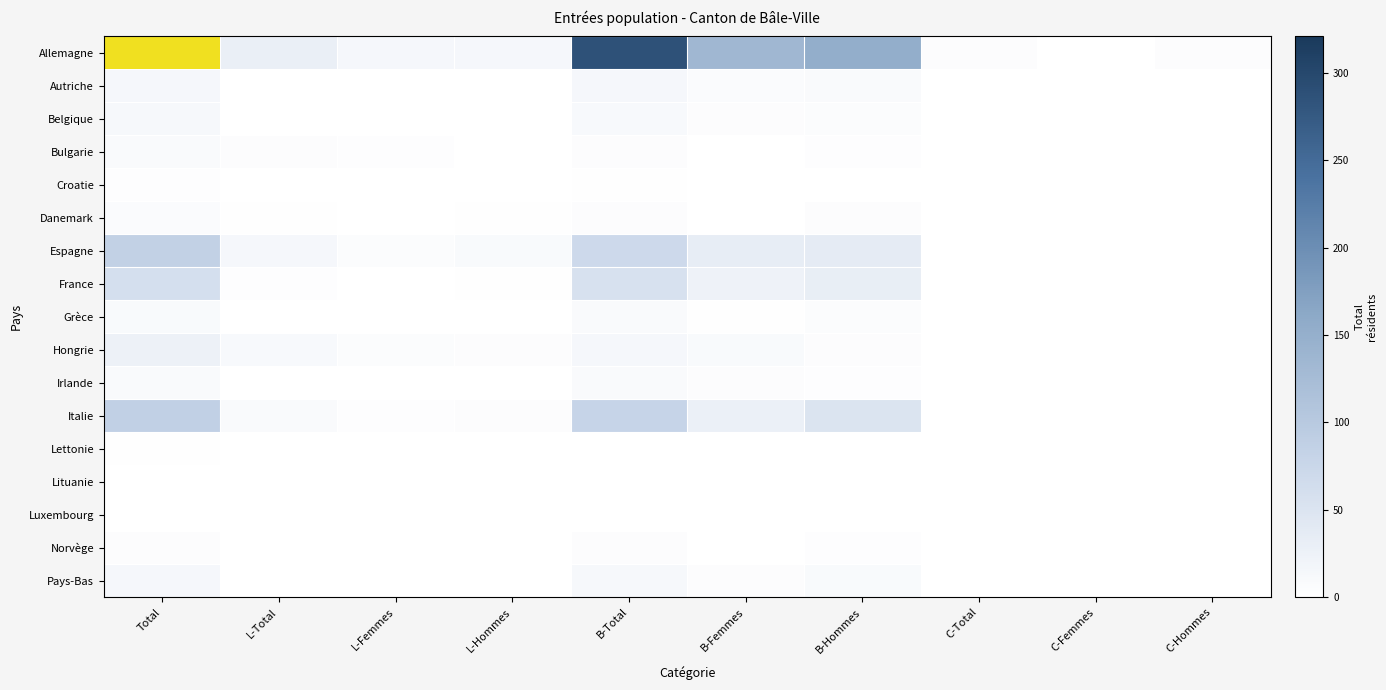

Rank the series by their maximum value, from highest to lowest.

Allemagne, Italie, Espagne, France, Hongrie, Autriche, Pays-Bas, Belgique, Grèce, Bulgarie, Irlande, Danemark, Norvège, Croatie, Lettonie, Lituanie, Luxembourg